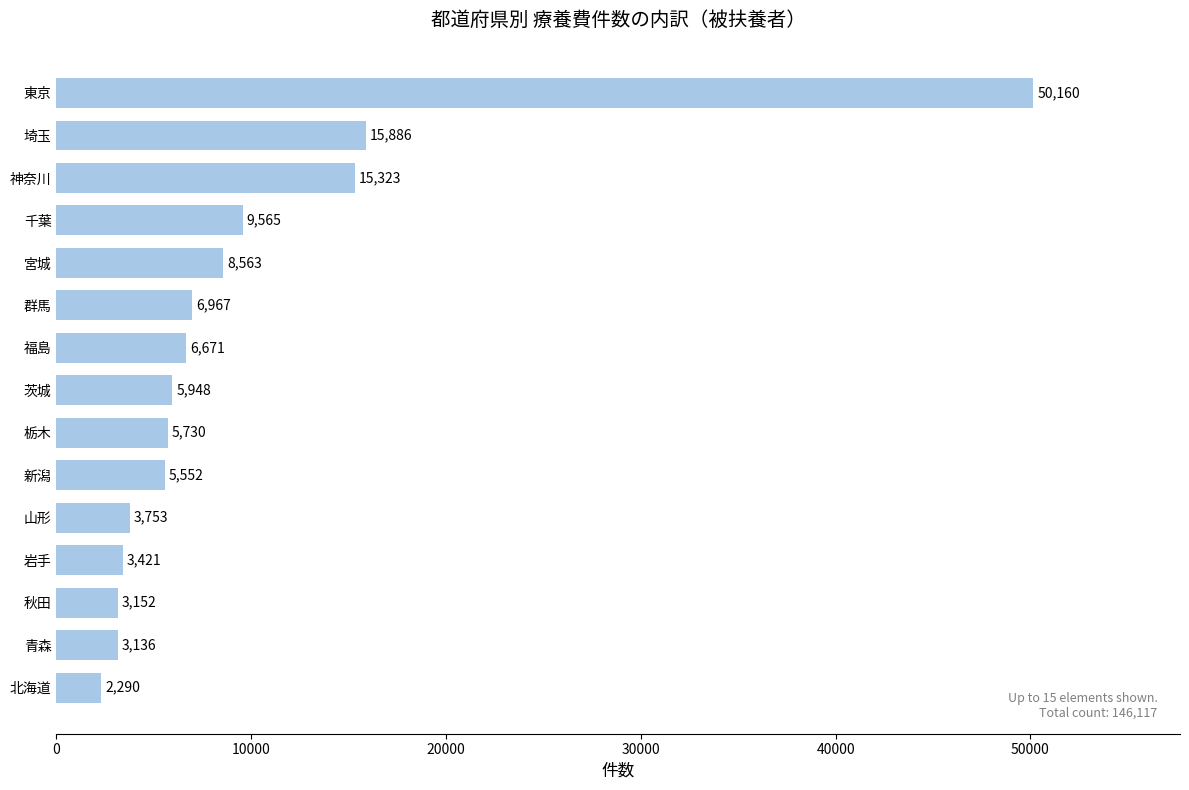

At which category does the chart reach its minimum across all series?

北海道